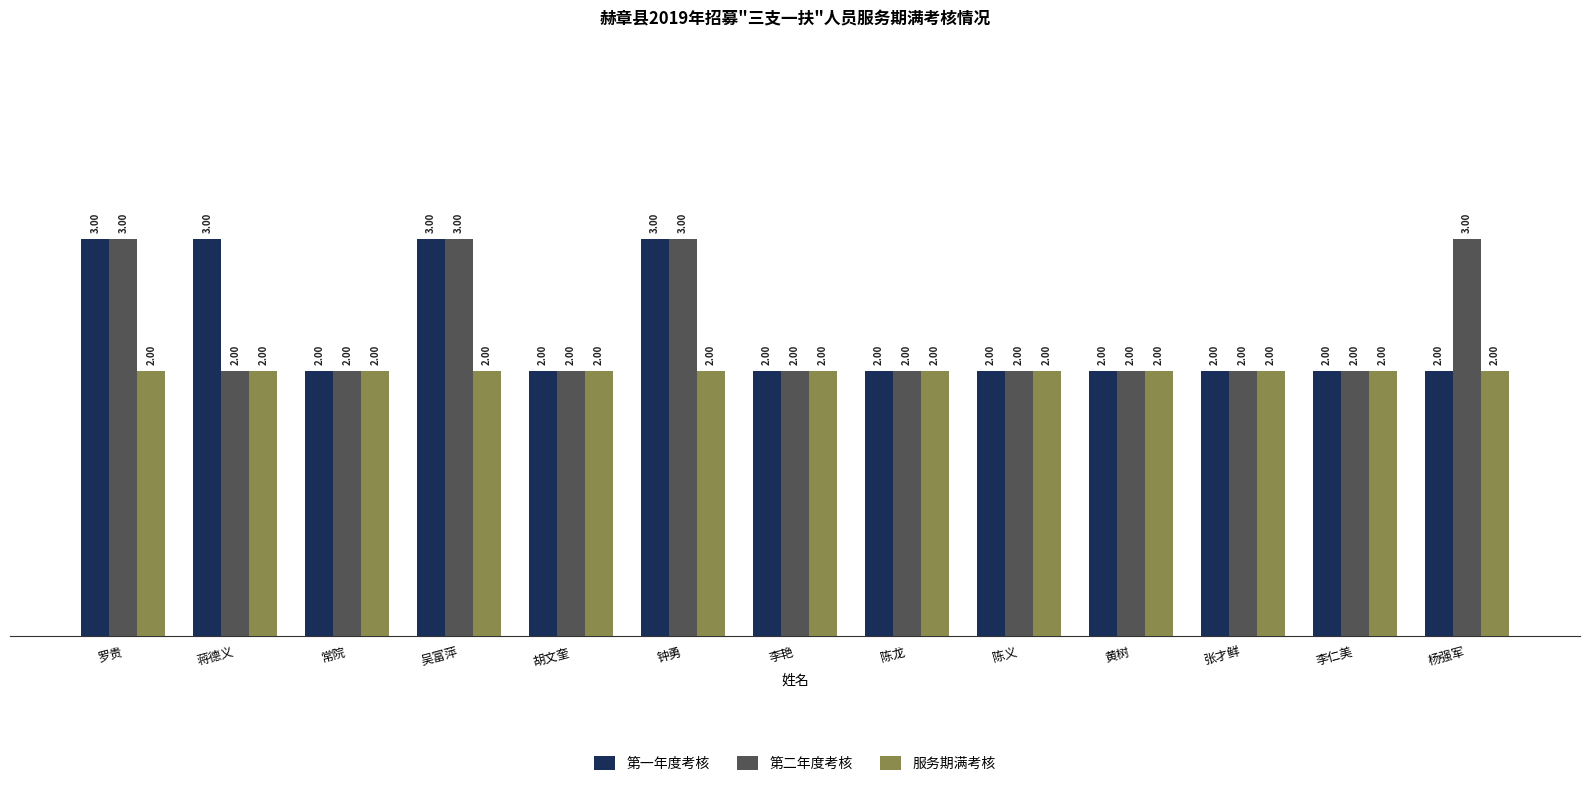

Reading right to left, transcribe all the data shown in this chart.

第一年度考核: 杨强军=2	李仁美=2	张才鲜=2	黄树=2	陈义=2	陈龙=2	李艳=2	钟勇=3	胡文奎=2	吴富萍=3	常院=2	蒋德义=3	罗贵=3
第二年度考核: 杨强军=3	李仁美=2	张才鲜=2	黄树=2	陈义=2	陈龙=2	李艳=2	钟勇=3	胡文奎=2	吴富萍=3	常院=2	蒋德义=2	罗贵=3
服务期满考核: 杨强军=2	李仁美=2	张才鲜=2	黄树=2	陈义=2	陈龙=2	李艳=2	钟勇=2	胡文奎=2	吴富萍=2	常院=2	蒋德义=2	罗贵=2